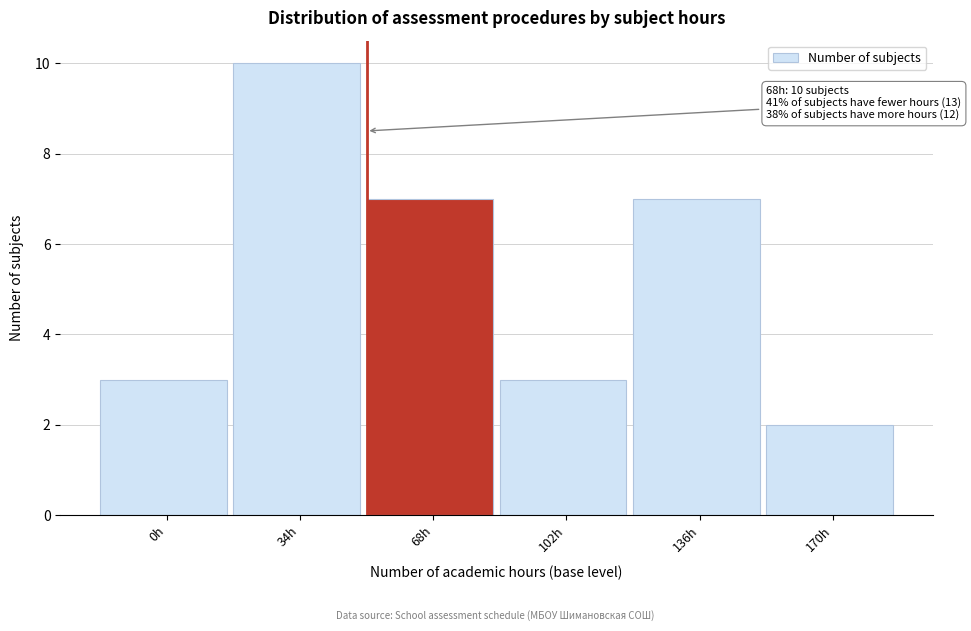

Reading left to right, list all the values displayed in this chart.

3	10	7	3	7	2